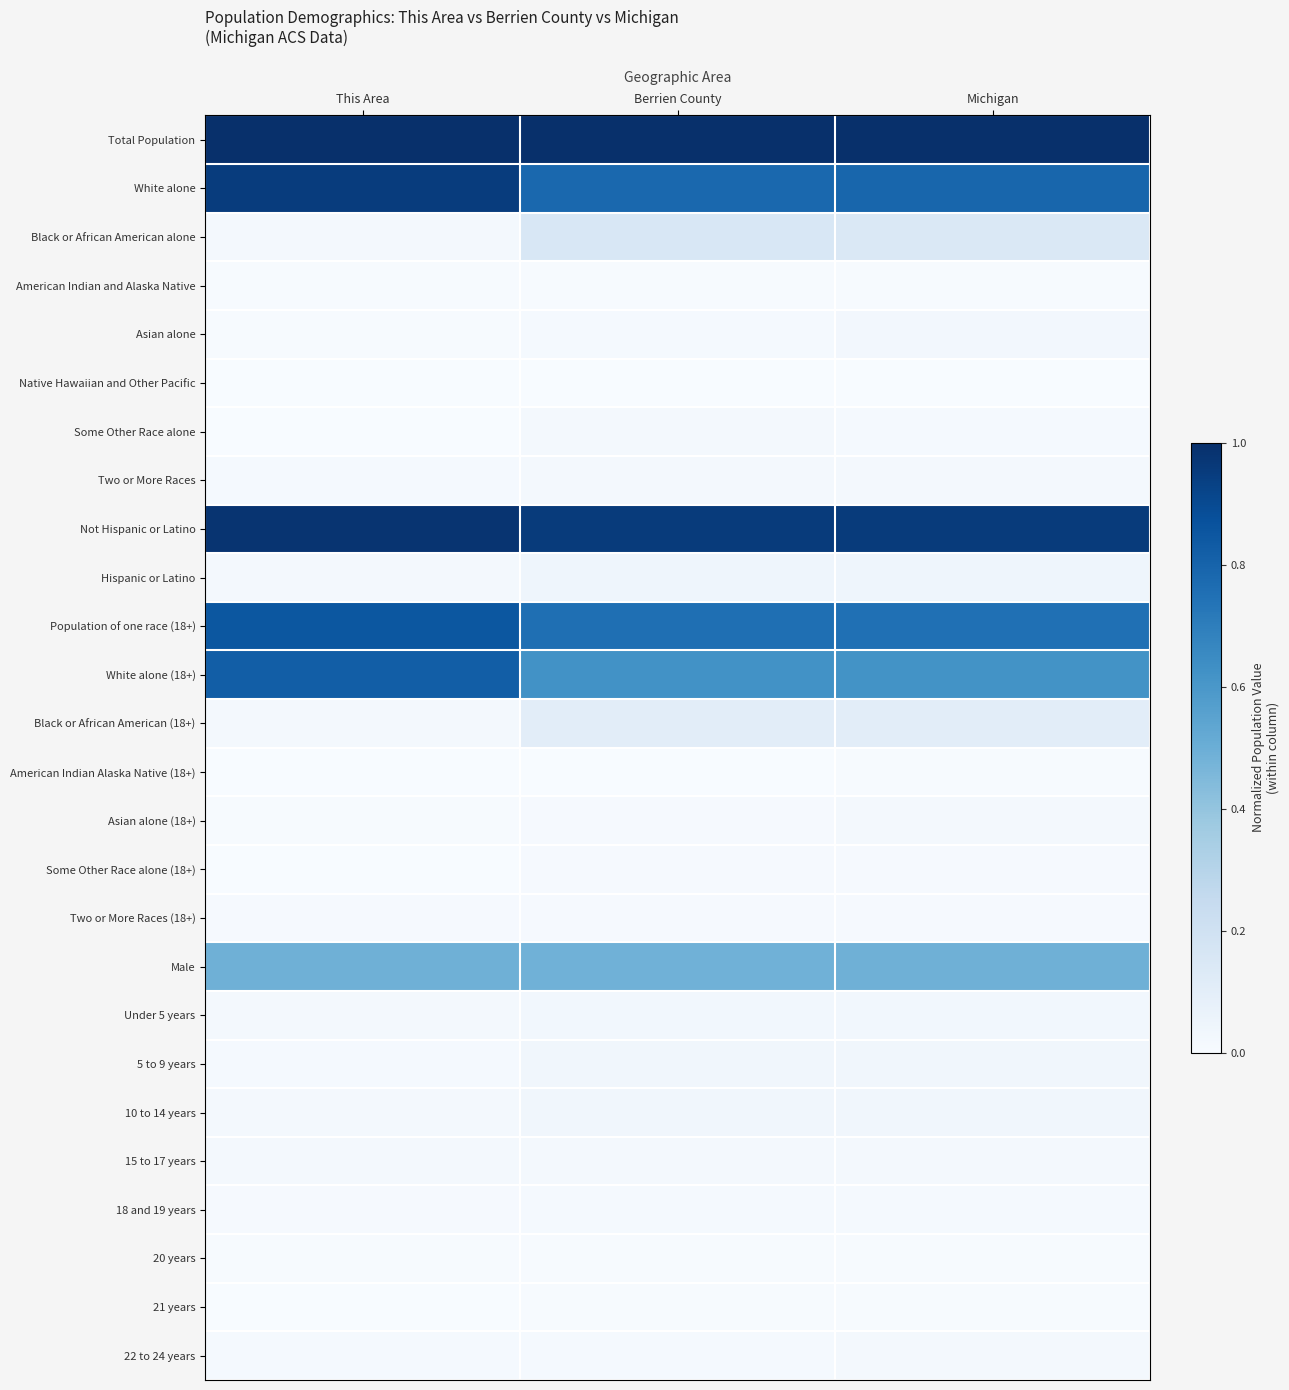

Rank the series by their maximum value, from highest to lowest.

Total Population, Not Hispanic or Latino, White alone, Population of one race (18+), White alone (18+), Male, Black or African American alone, Black or African American (18+), Hispanic or Latino, 10 to 14 years, 5 to 9 years, Under 5 years, Asian alone, Two or More Races, 15 to 17 years, 22 to 24 years, Asian alone (18+), Some Other Race alone, 18 and 19 years, Two or More Races (18+), Some Other Race alone (18+), 20 years, 21 years, American Indian and Alaska Native, American Indian Alaska Native (18+), Native Hawaiian and Other Pacific